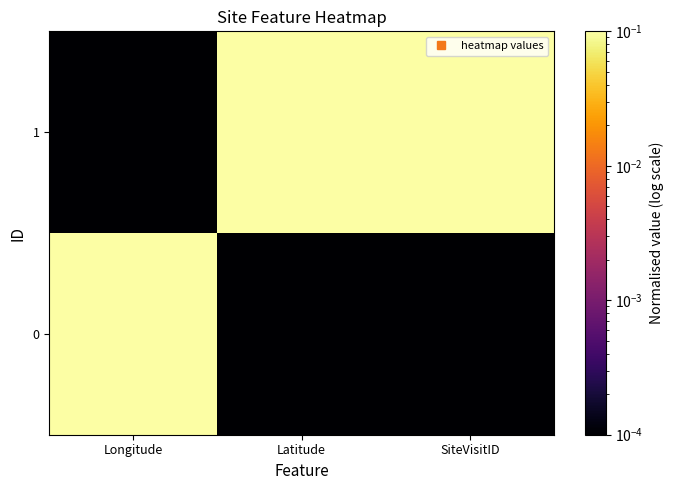

Reading right to left, extract all data points from this chart.

0: SiteVisitID=0.0	Latitude=0.0	Longitude=0.1
1: SiteVisitID=0.1	Latitude=0.1	Longitude=0.0